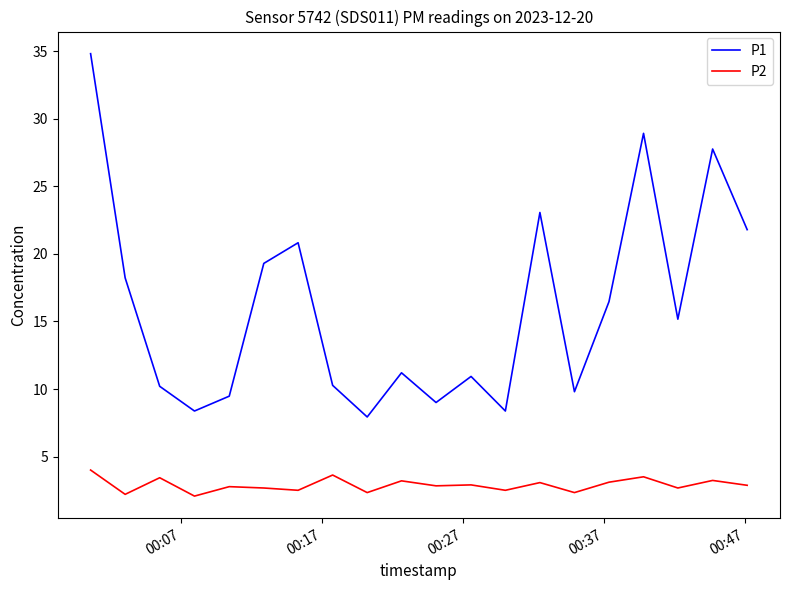

How many interior local valleys does the P1 series have?

6